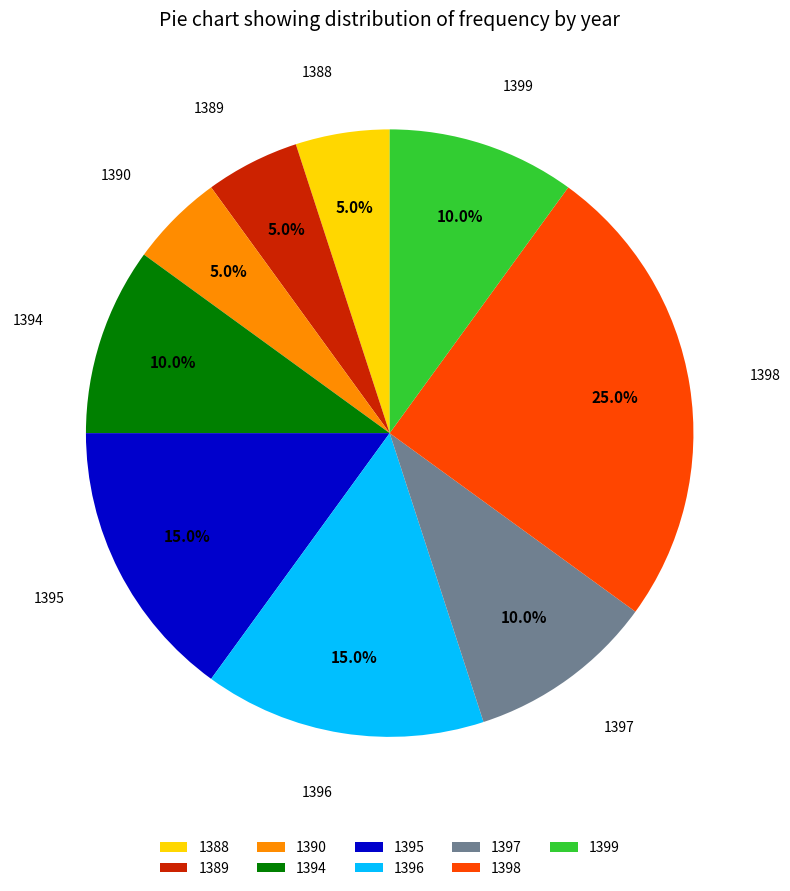

How many segments does this pie chart have?

9